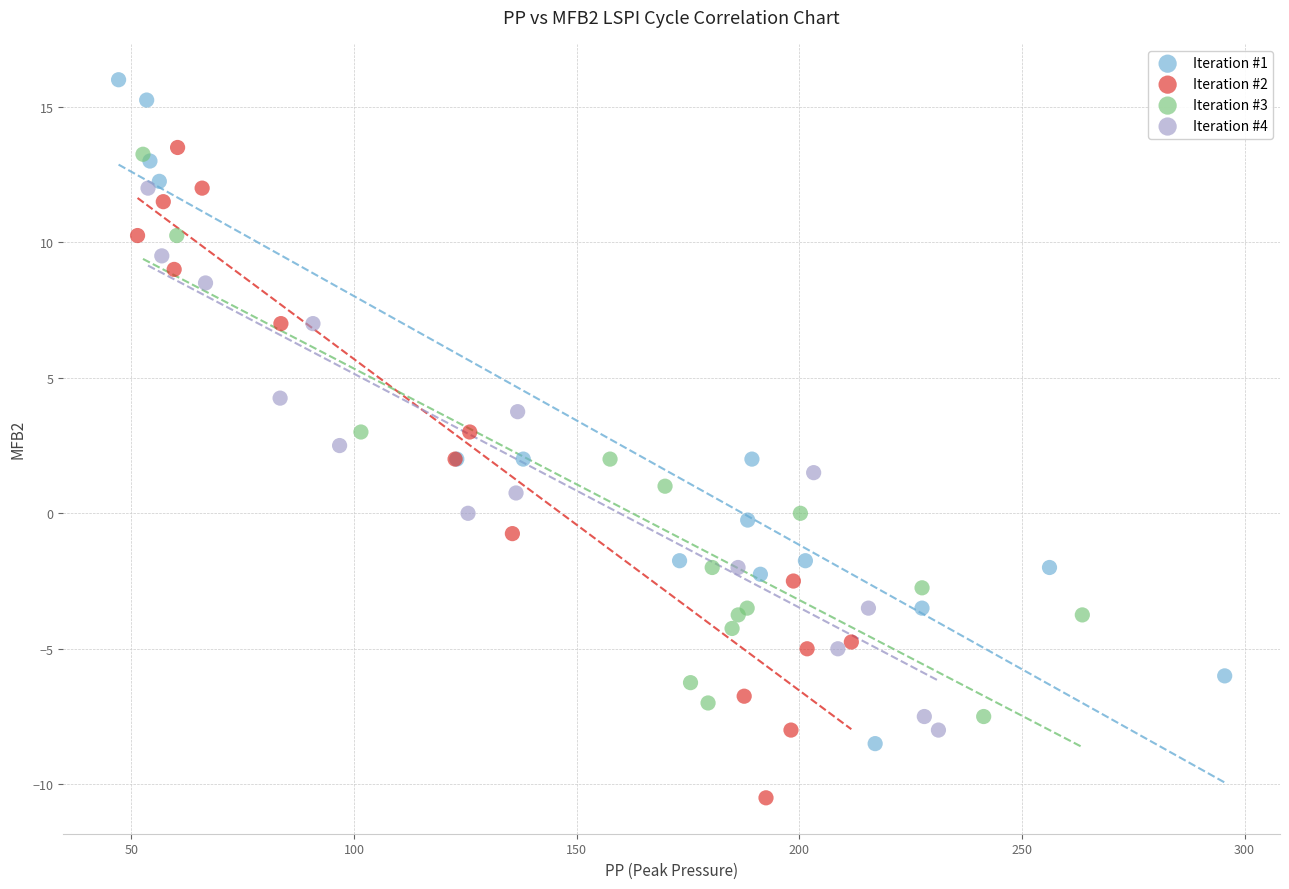

Which series reaches the minimum Y coordinate?

Iteration #2